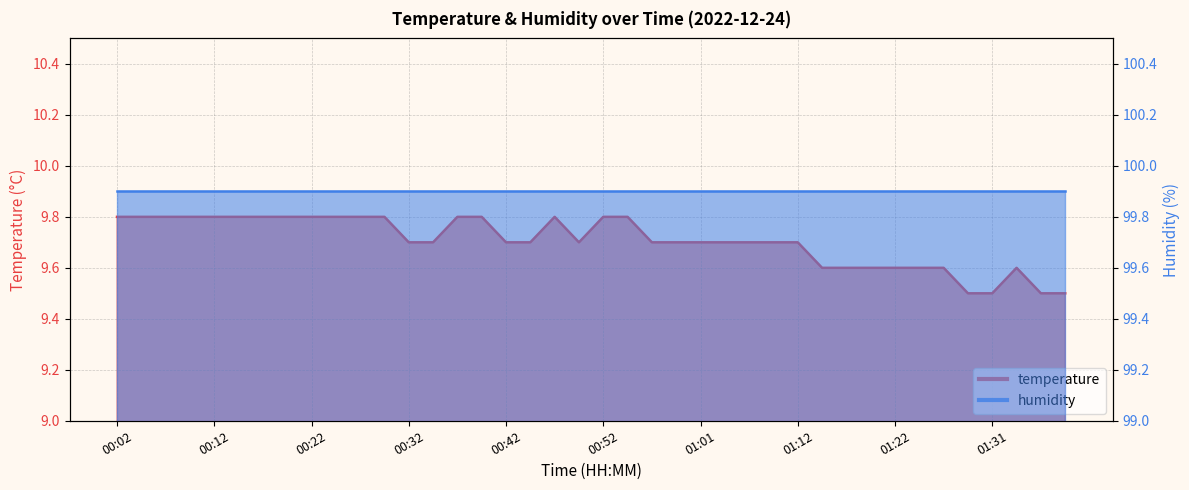

List the labels in order of value, largest first.

00:02, 00:04, 00:07, 00:10, 00:12, 00:15, 00:17, 00:19, 00:22, 00:24, 00:27, 00:29, 00:37, 00:39, 00:47, 00:52, 00:54, 00:32, 00:34, 00:42, 00:44, 00:49, 00:57, 00:59, 01:01, 01:04, 01:07, 01:09, 01:12, 01:14, 01:17, 01:19, 01:22, 01:24, 01:27, 01:34, 01:29, 01:31, 01:36, 01:39